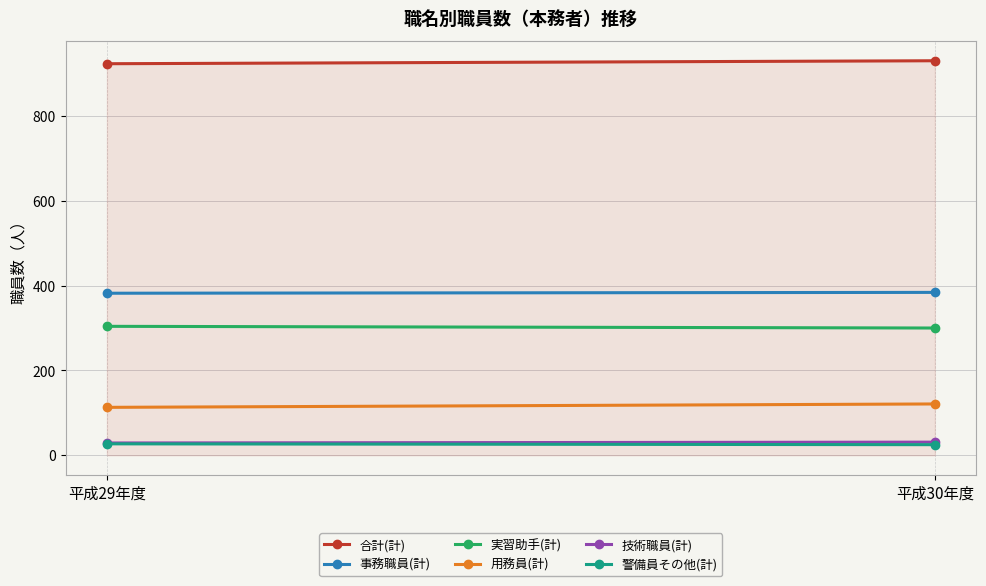

Is it true that 警備員その他(計) equals 27 at 平成29年度?

True